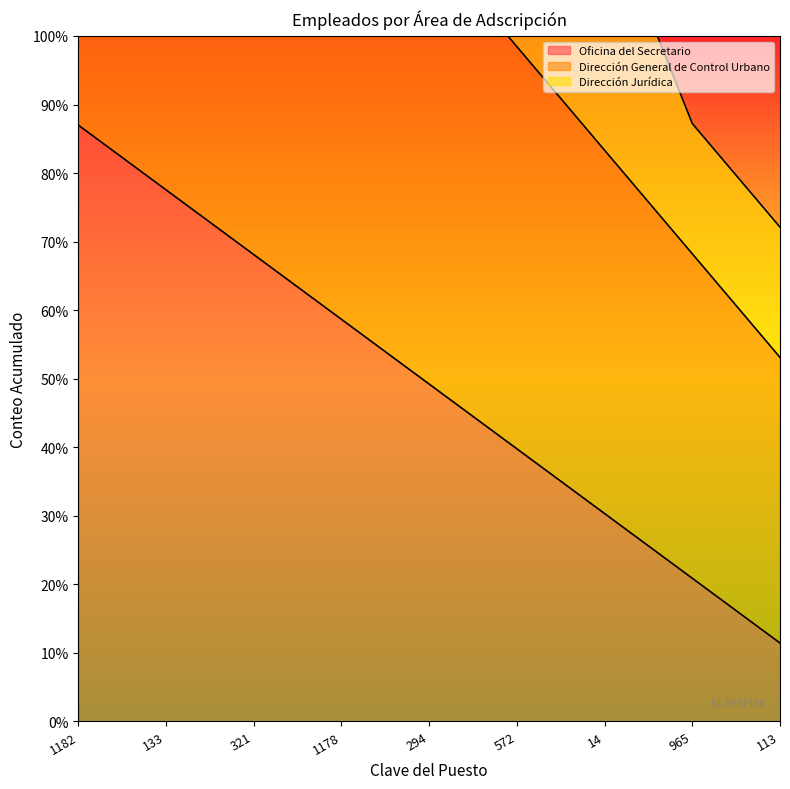

Reading left to right, extract all data points from this chart.

Oficina del Secretario: 1182=87.0	133=77.6	321=68.1	1178=58.7	294=49.2	572=39.8	14=30.3	965=20.9	113=11.4
Dirección General de Control Urbano: 1182=174.0	133=158.9	321=143.8	1178=128.7	294=113.6	572=98.4	14=83.3	965=68.2	113=53.1
Dirección Jurídica: 1182=261.0	133=228.9	321=213.8	1178=181.7	294=166.6	572=134.4	14=119.3	965=87.2	113=72.1